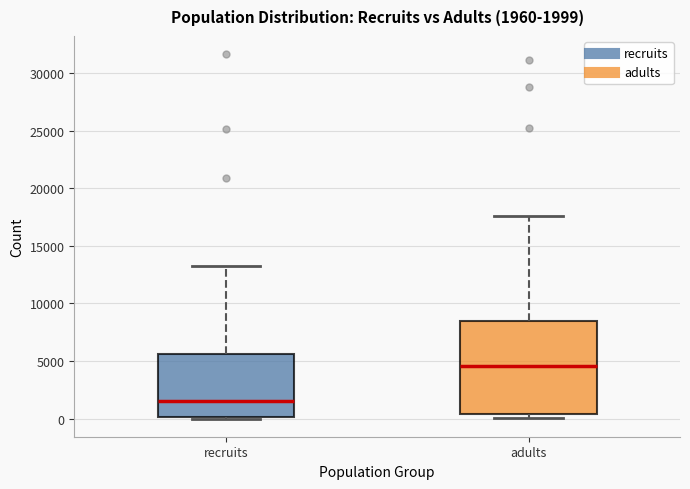

Comparing the boxes themselves (not the whiskers), which one is the tallest?

adults